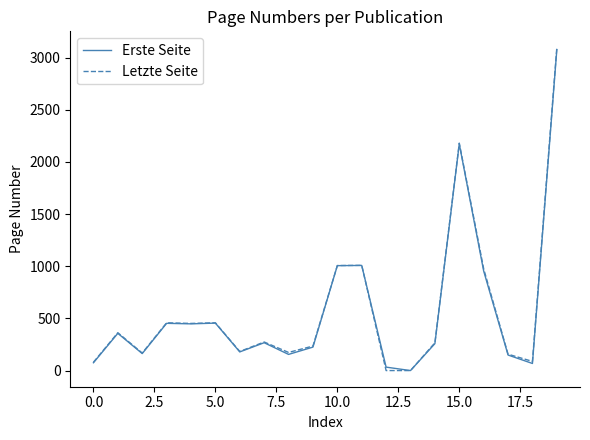

What is the greatest value displayed?

3098